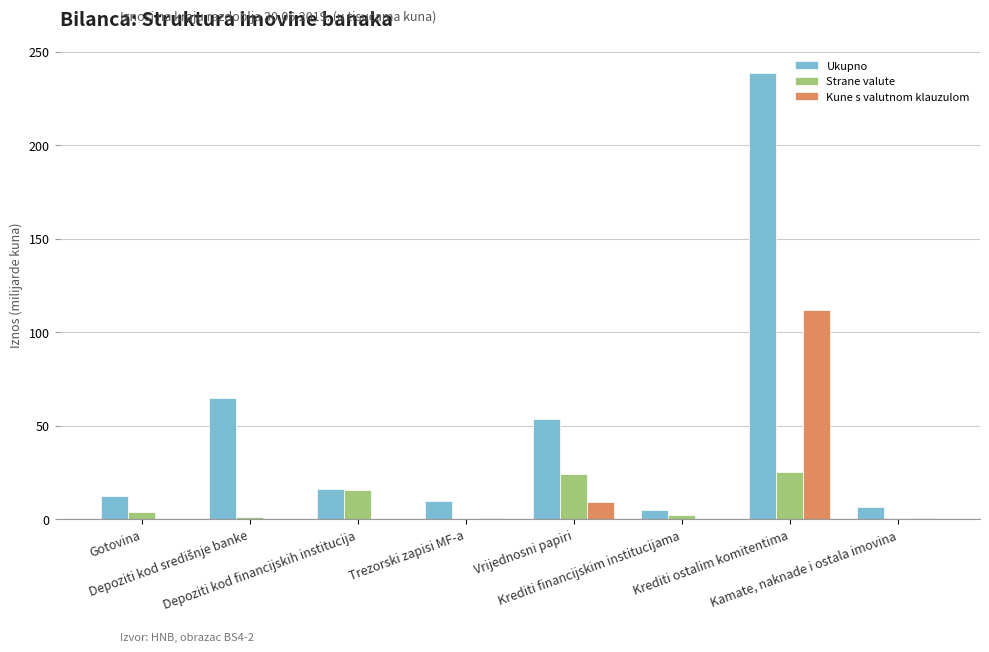

True or false: Kune s valutnom klauzulom has a value of 0.2 at Krediti financijskim institucijama.

True